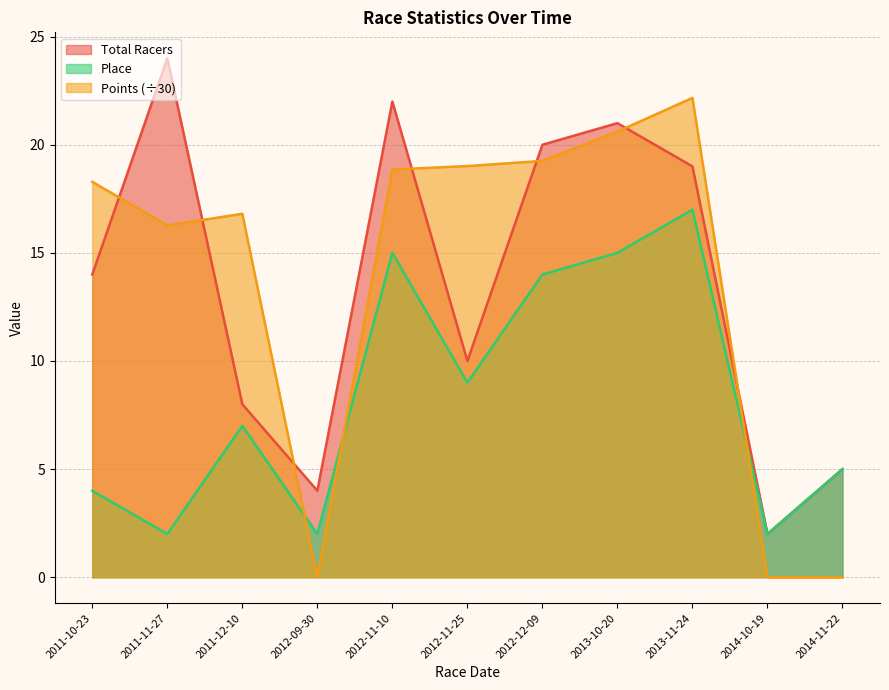

Is it true that Place equals 9.0 at 2012-11-25?

True